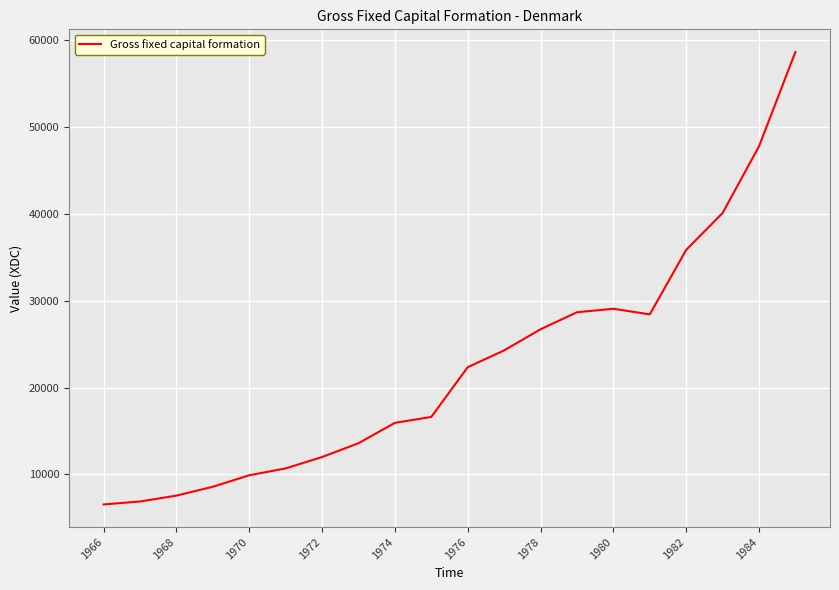

What is the minimum value shown in the chart?

6541.7